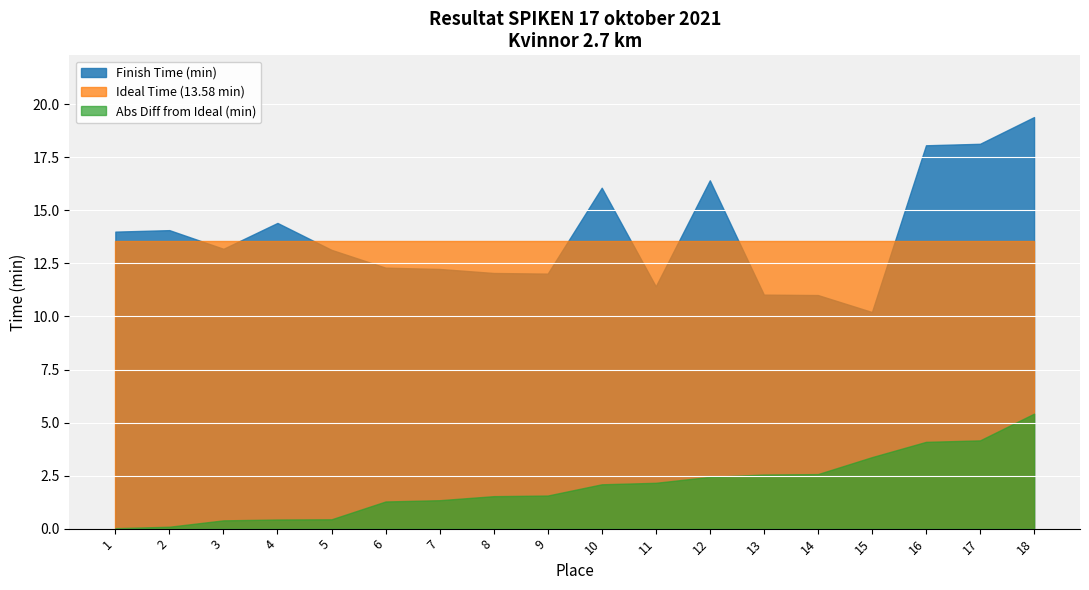

What is the value of the Finish Time (min) point at the 4th from the left?

14.4